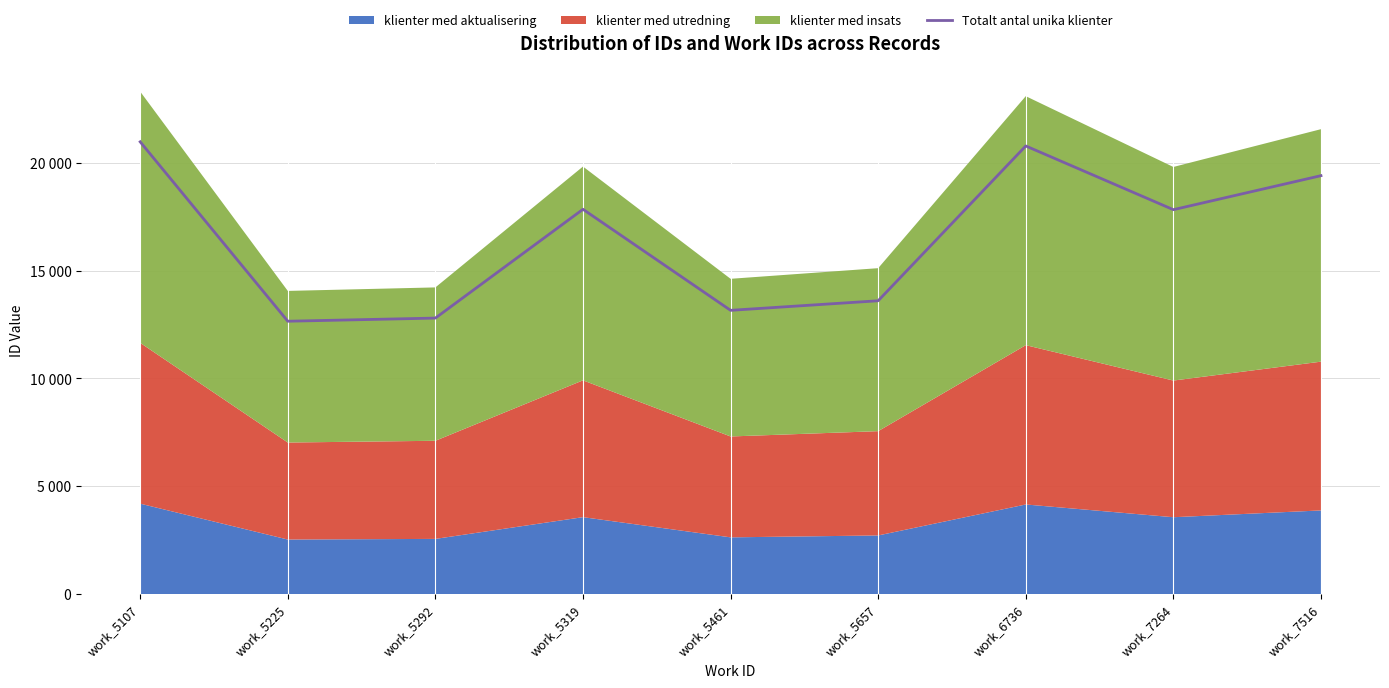

What is the smallest value displayed?

12650.4